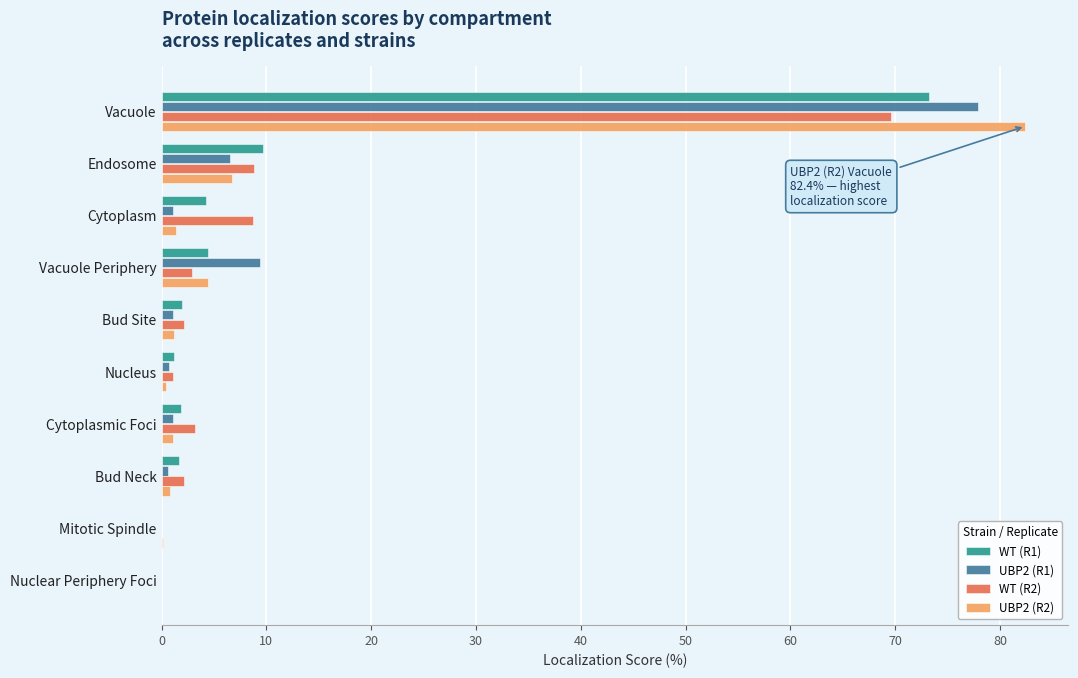

Is the value of WT (R2) at Vacuole greater than the value of WT (R1) at Bud Site?

Yes